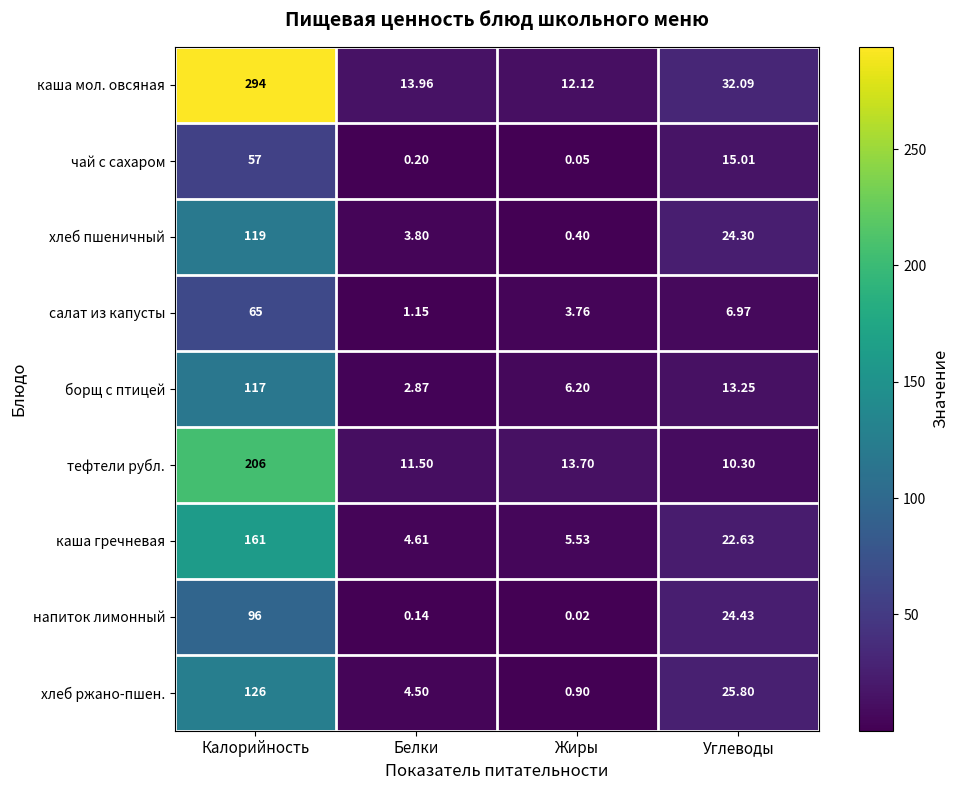

Which series has the largest total across all categories?

каша мол. овсяная